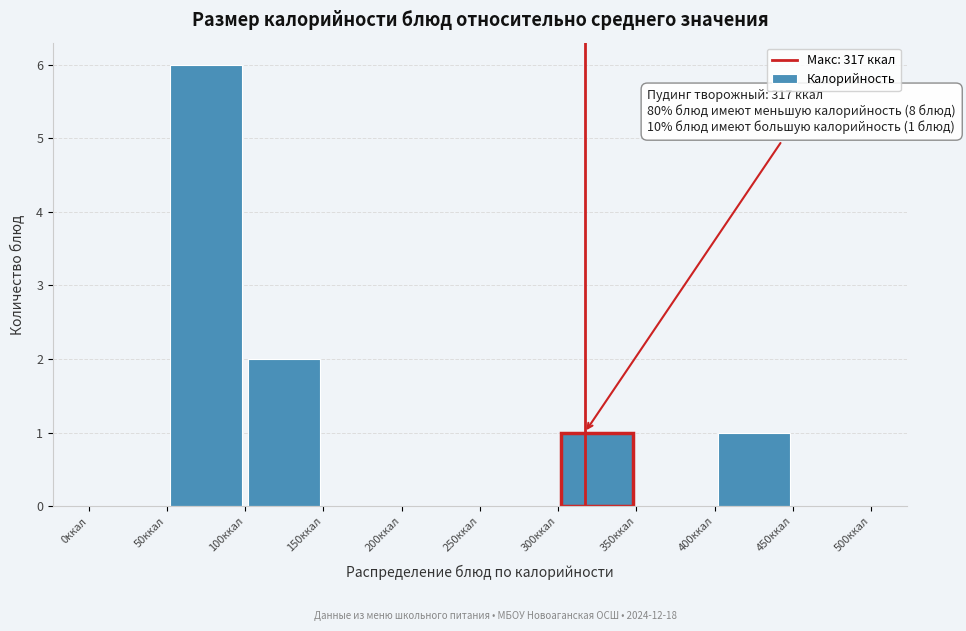

Which range on the x-axis has the tallest bar?

50 to 100